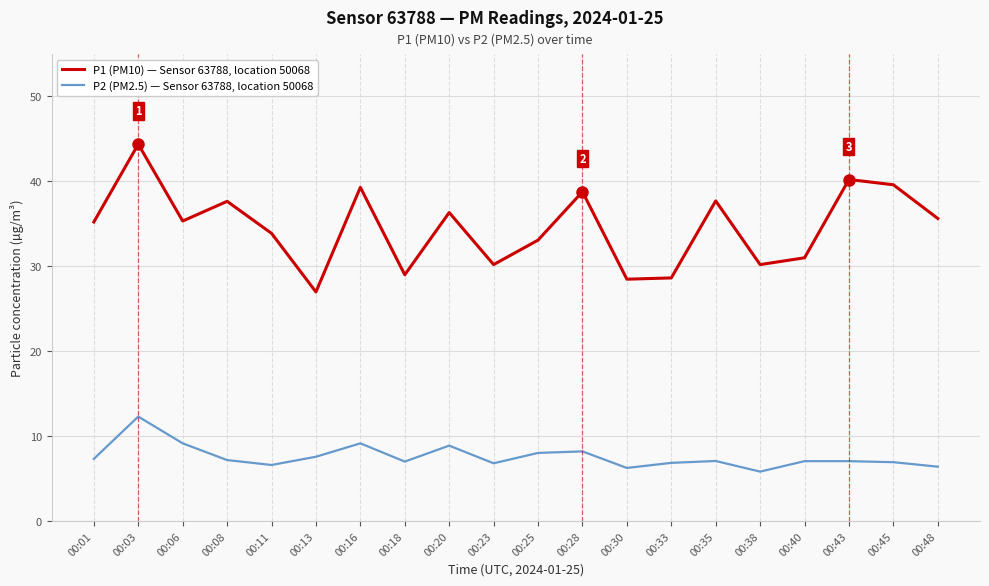

At which label does P1 (PM10) — Sensor 63788, location 50068 reach its peak?

00:03